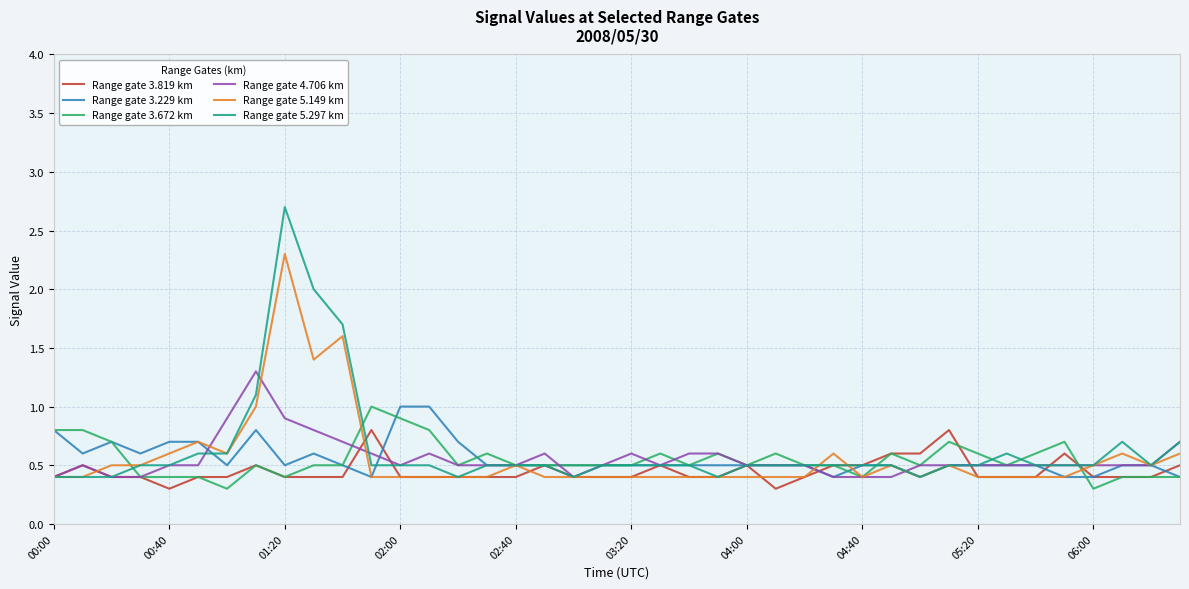

What is the greatest value displayed?

2.7